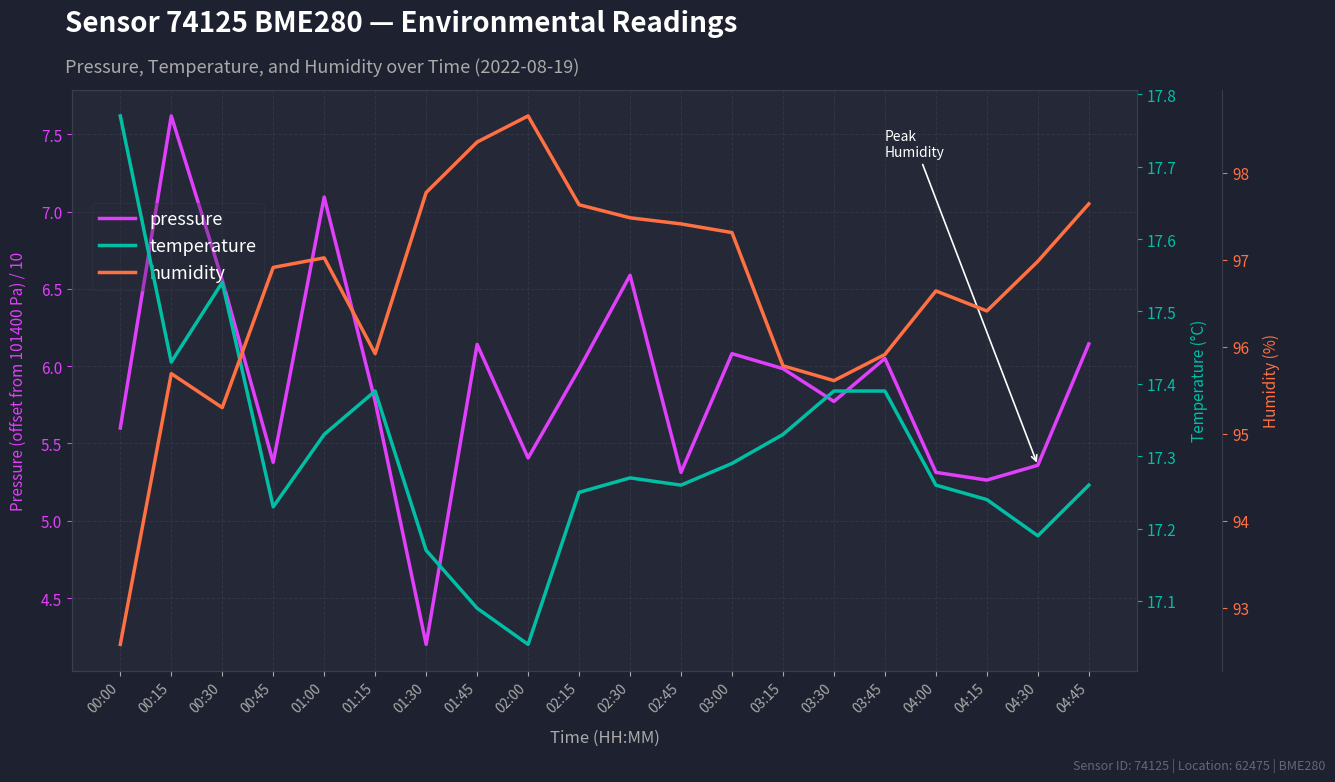

True or false: pressure has a value of 5.8 at 01:30.

False